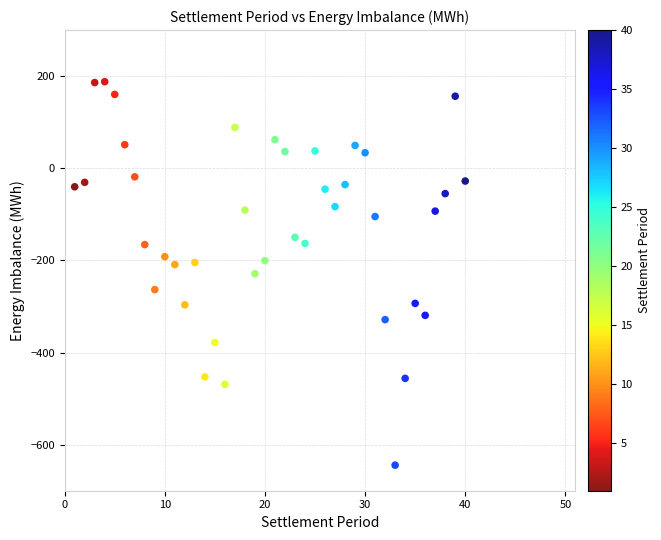

What is the range of X values (max minus min)?

39.0